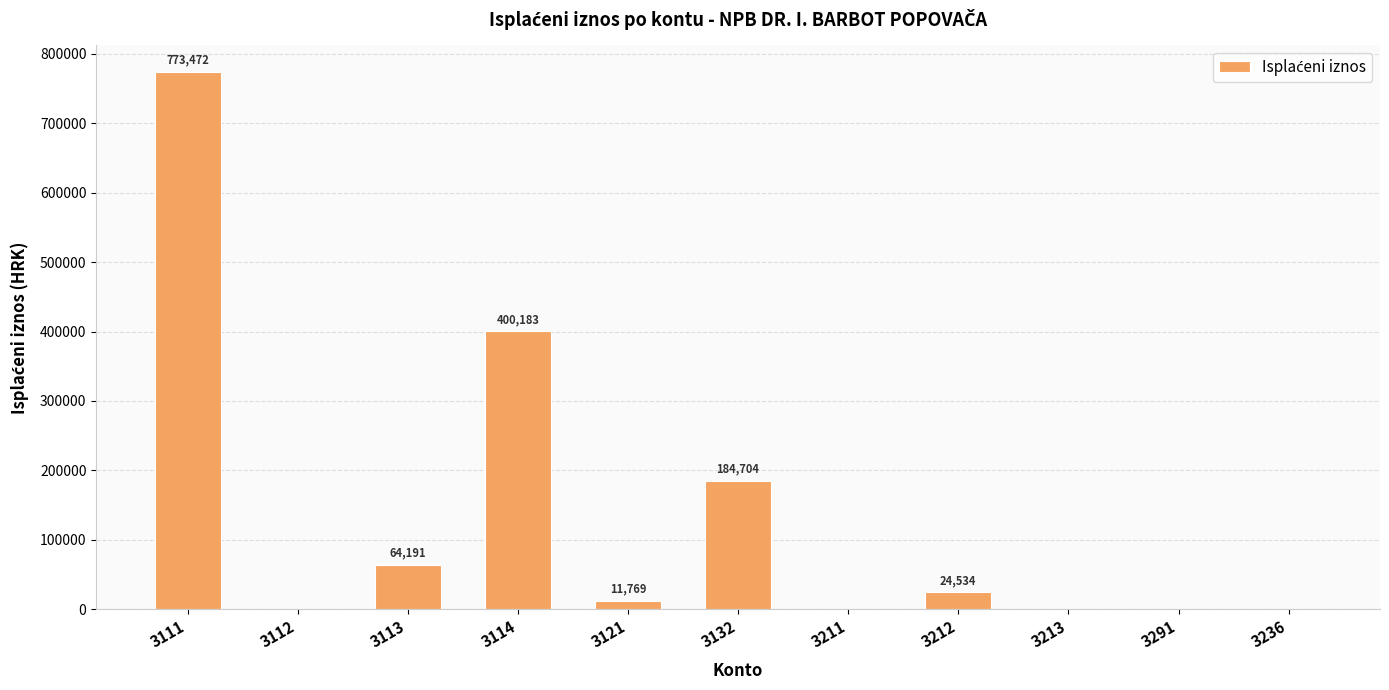

Read the value at 3121.

11769.0